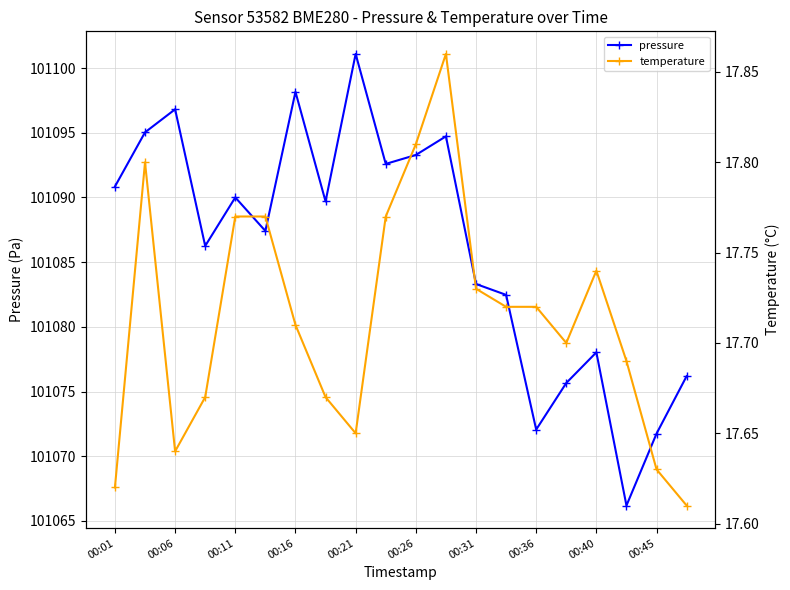

Rank the series at 19 from lowest to highest value.

temperature, pressure